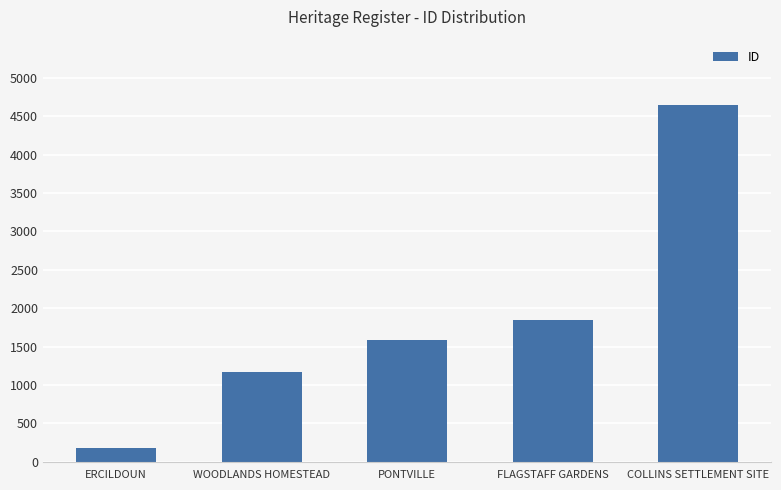

Which has a higher value, COLLINS SETTLEMENT SITE or ERCILDOUN?

COLLINS SETTLEMENT SITE